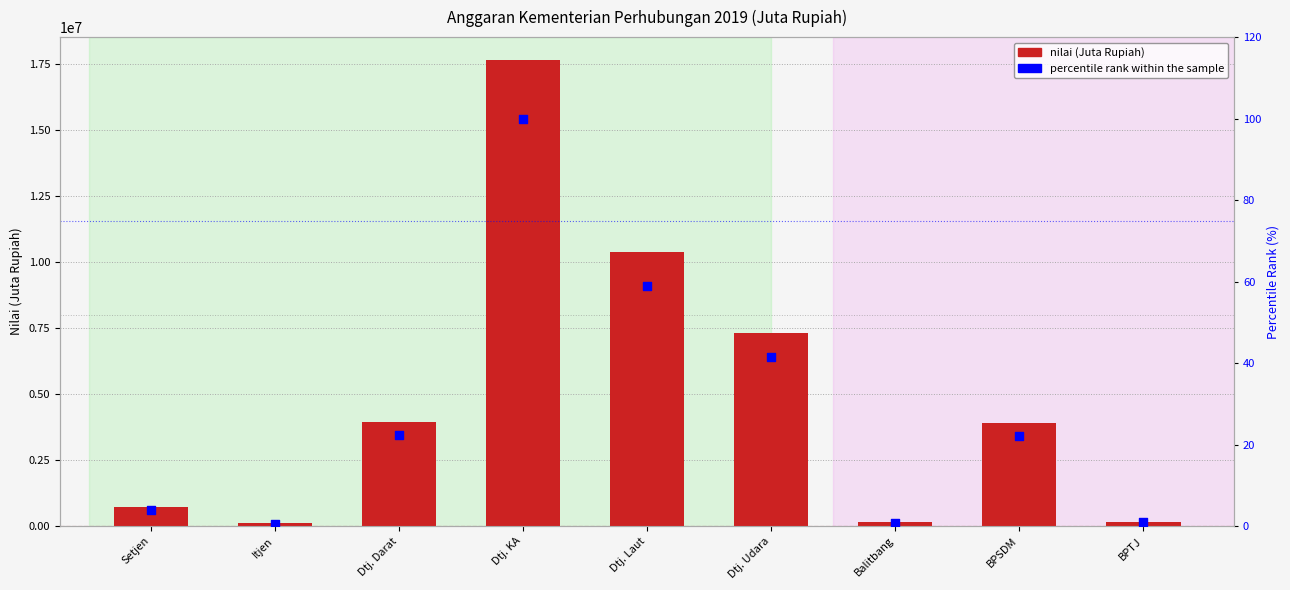

At how many categories does at least one series exceed 3418392?

5